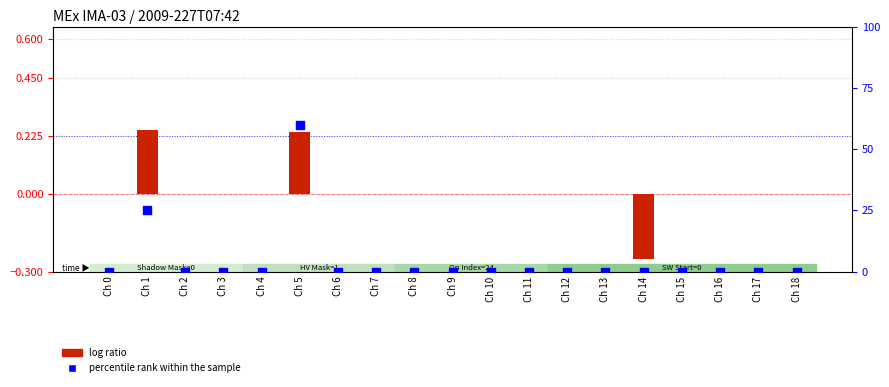

What are all the series names shown in the legend?

log ratio, percentile rank within the sample